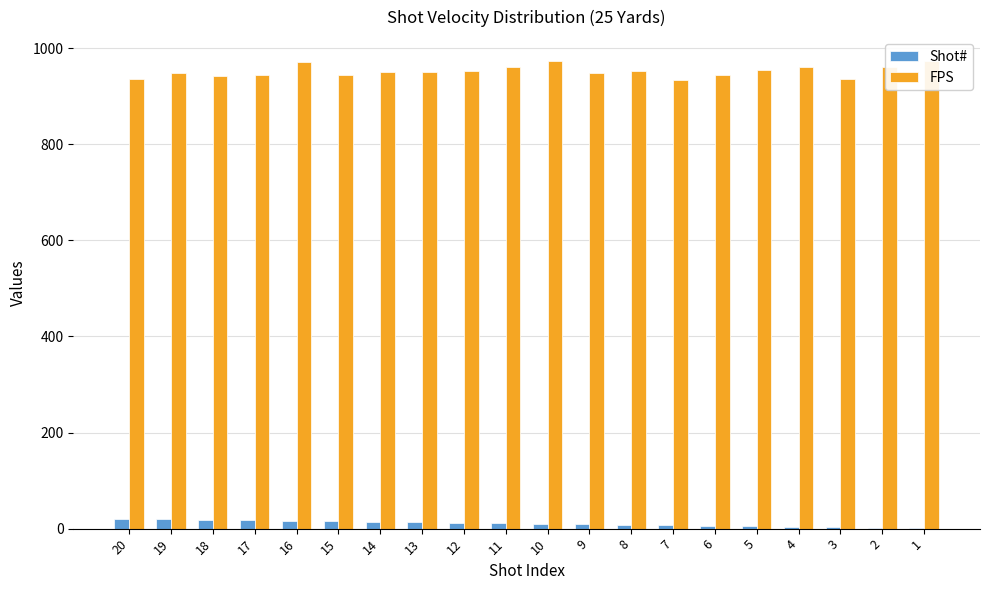

Which series has the largest range (max minus min)?

FPS